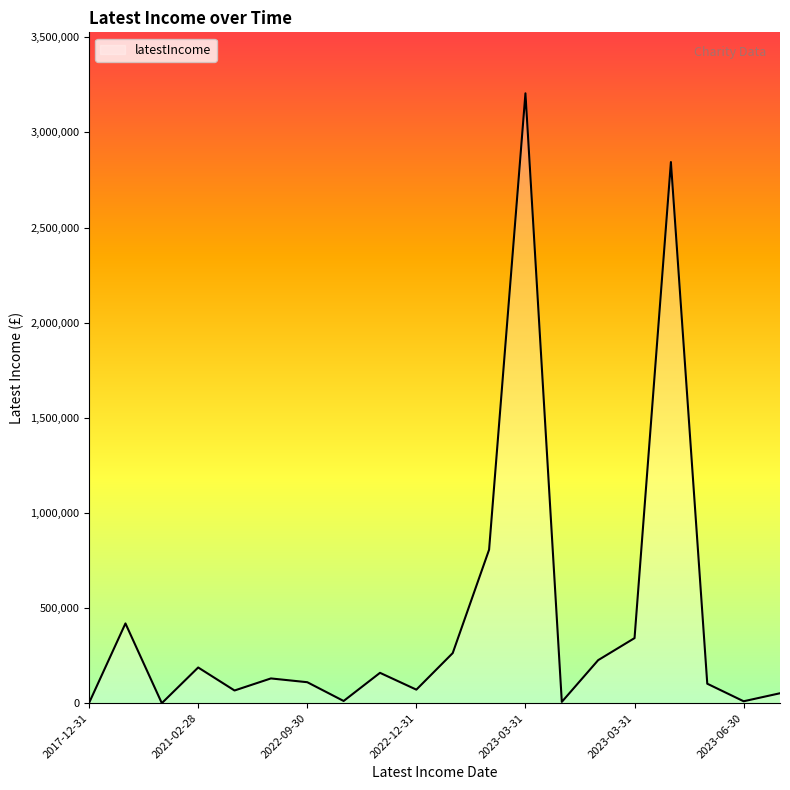

What is the difference between the maximum and minimum values?

3205585